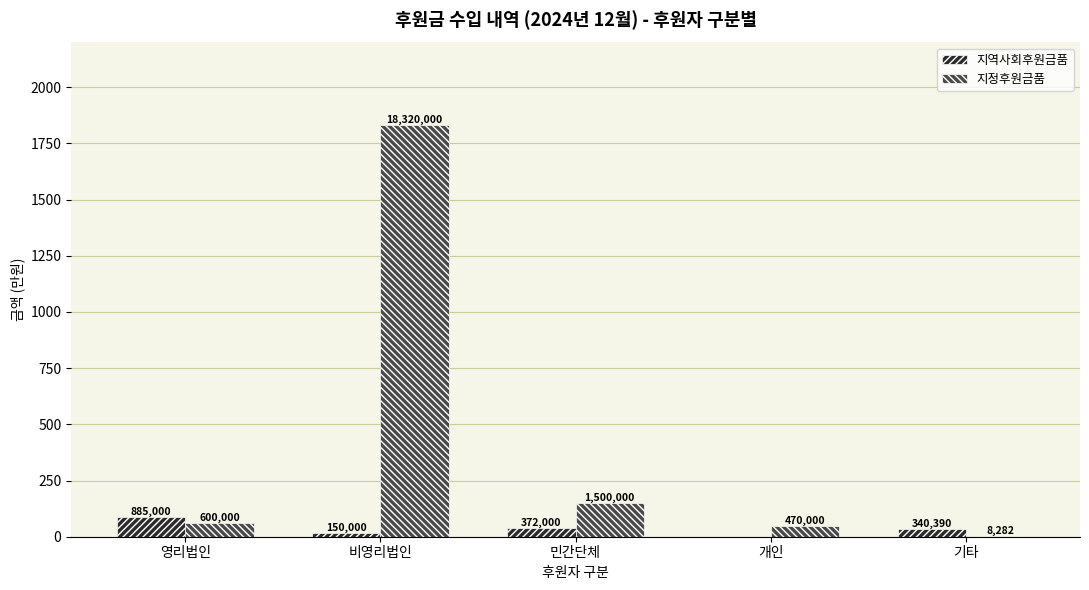

How many groups of bars are there?

5